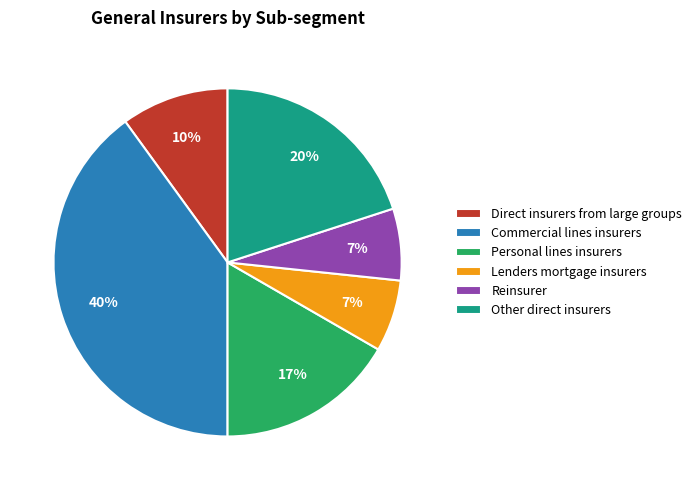

To the nearest percent, what is the difference between the Personal lines insurers and Other direct insurers slice percentages?

3%